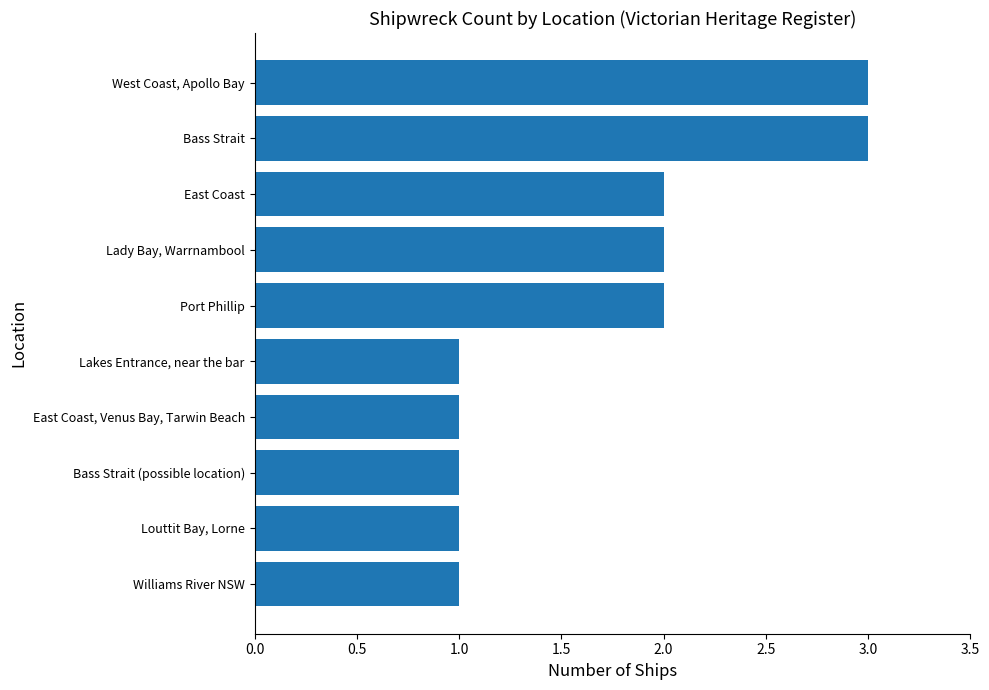

What is the difference between the maximum and second lowest values?

2